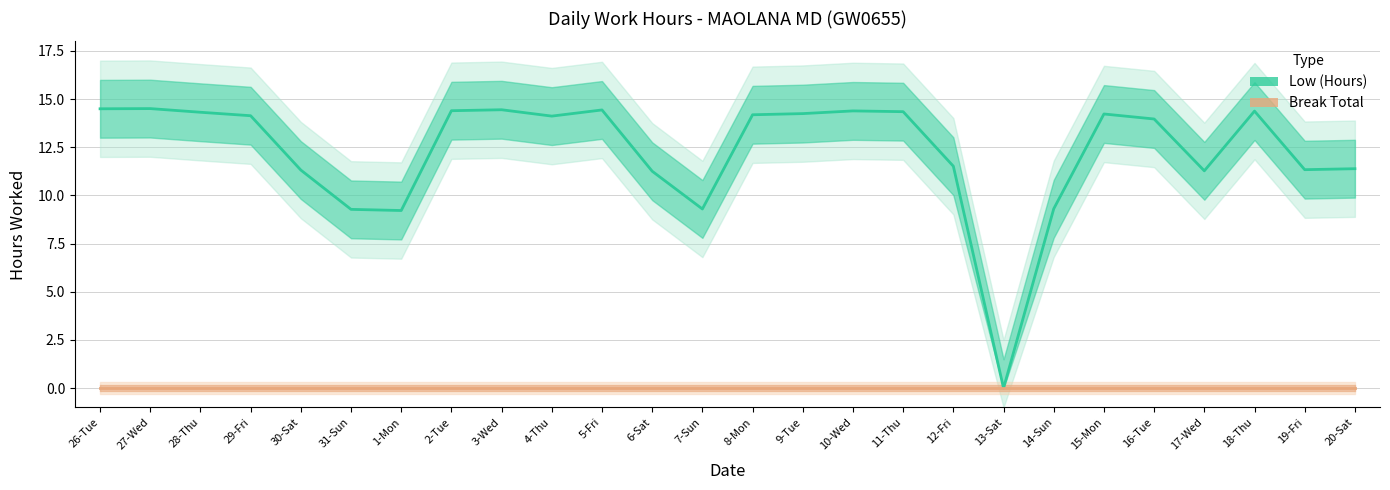

At which category does the chart reach its peak across all series?

27-Wed